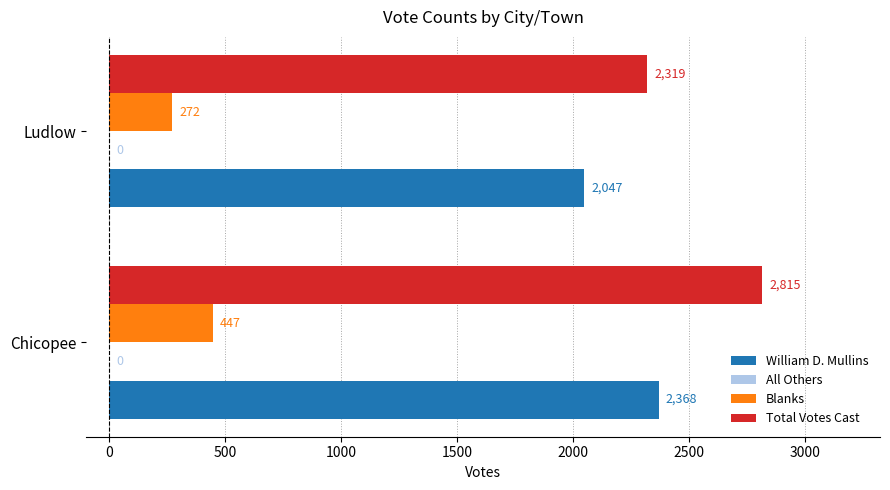

Which series changed the most between Chicopee and Ludlow?

Total Votes Cast